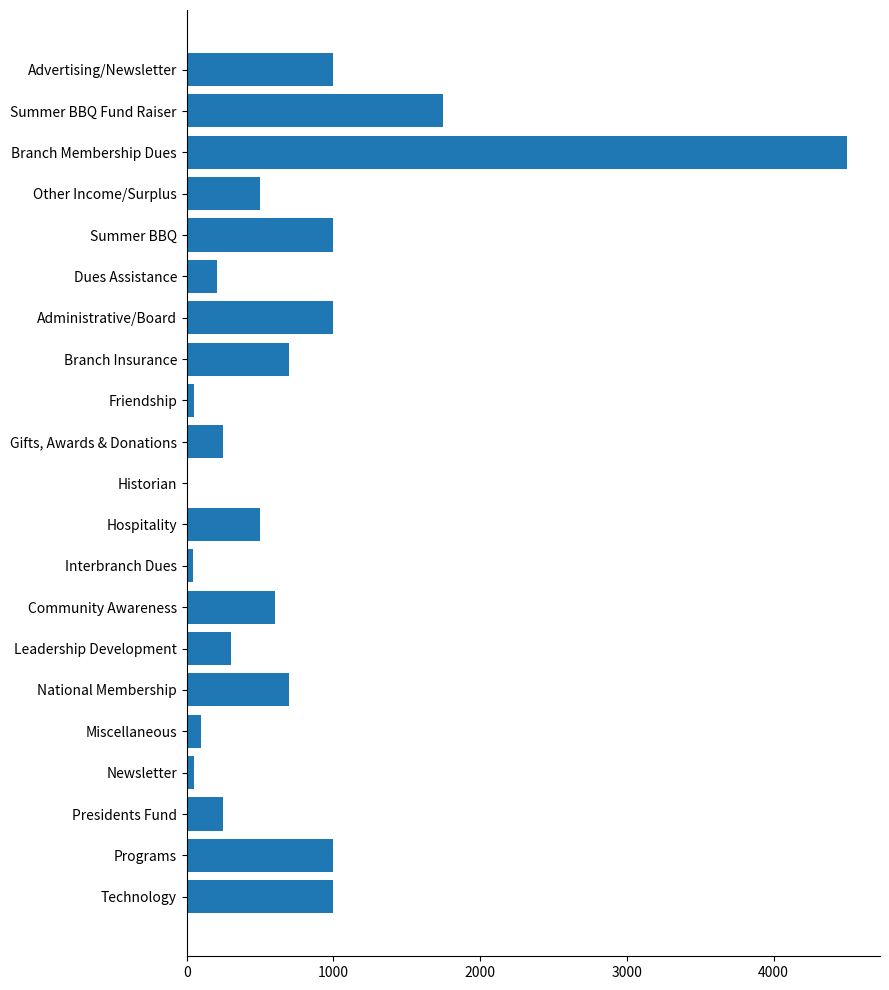

What is the average value?

738